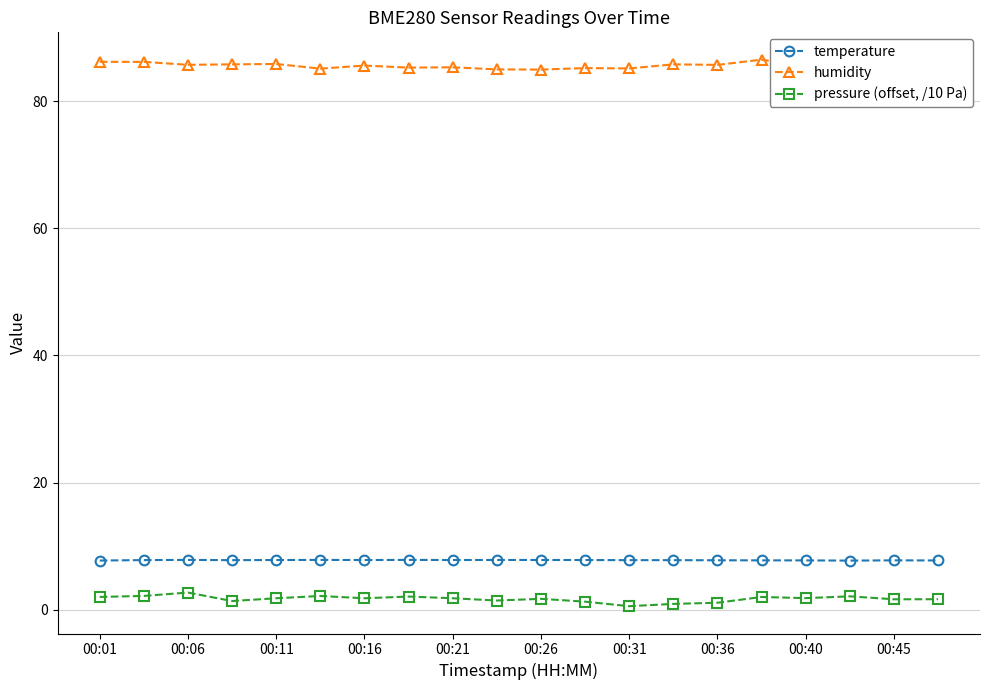

What is the sum of all pressure (offset, /10 Pa) values?

34.4